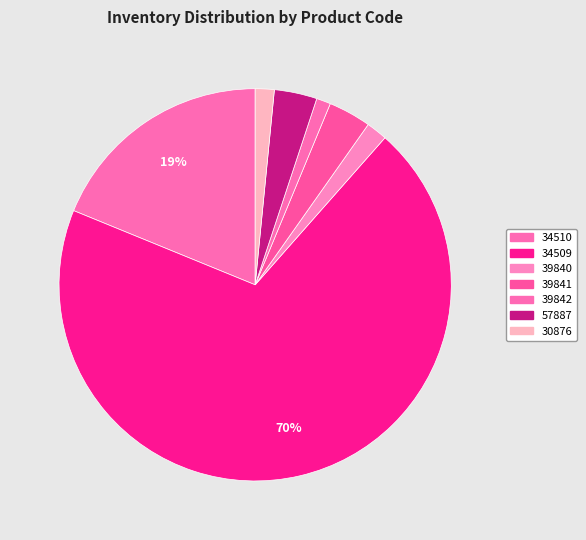

How many segments does this pie chart have?

7